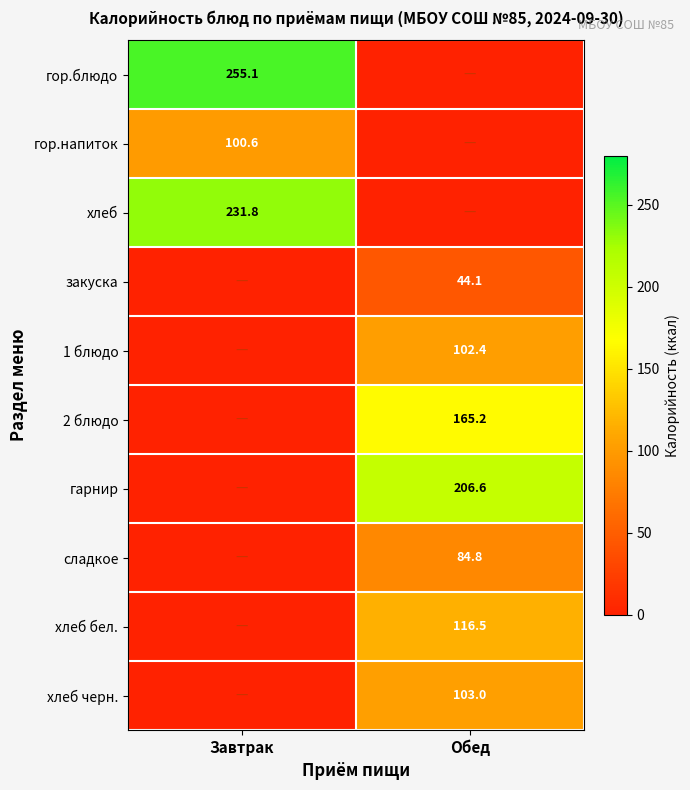

At which category is the sum across all series the highest?

Обед